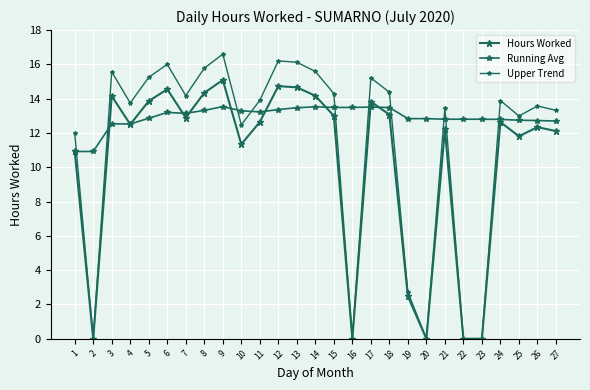

How many lines are shown in the chart?

3